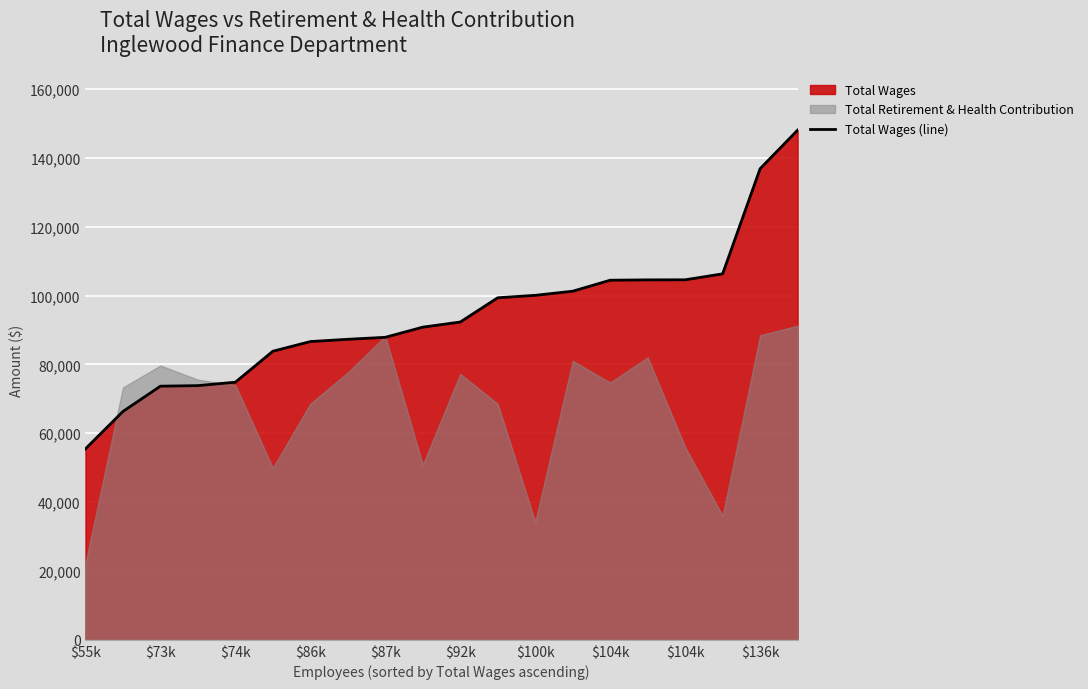

How many lines are shown in the chart?

1